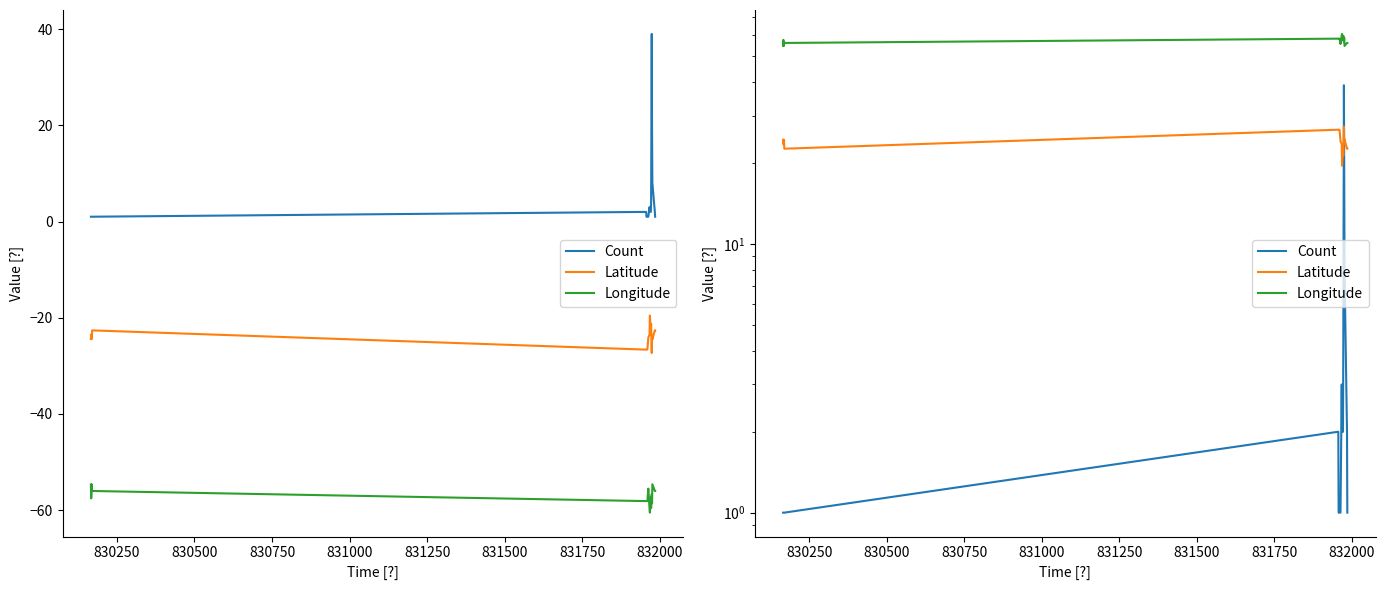

How many lines are shown in the chart?

3